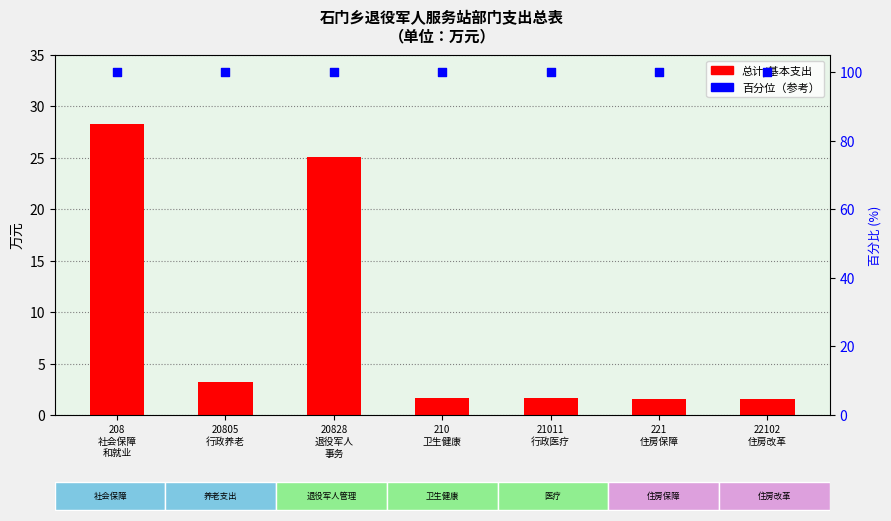

Is the value of 总计 at 20828
退役军人
事务 greater than the value of 百分位 at 22102
住房改革?

No